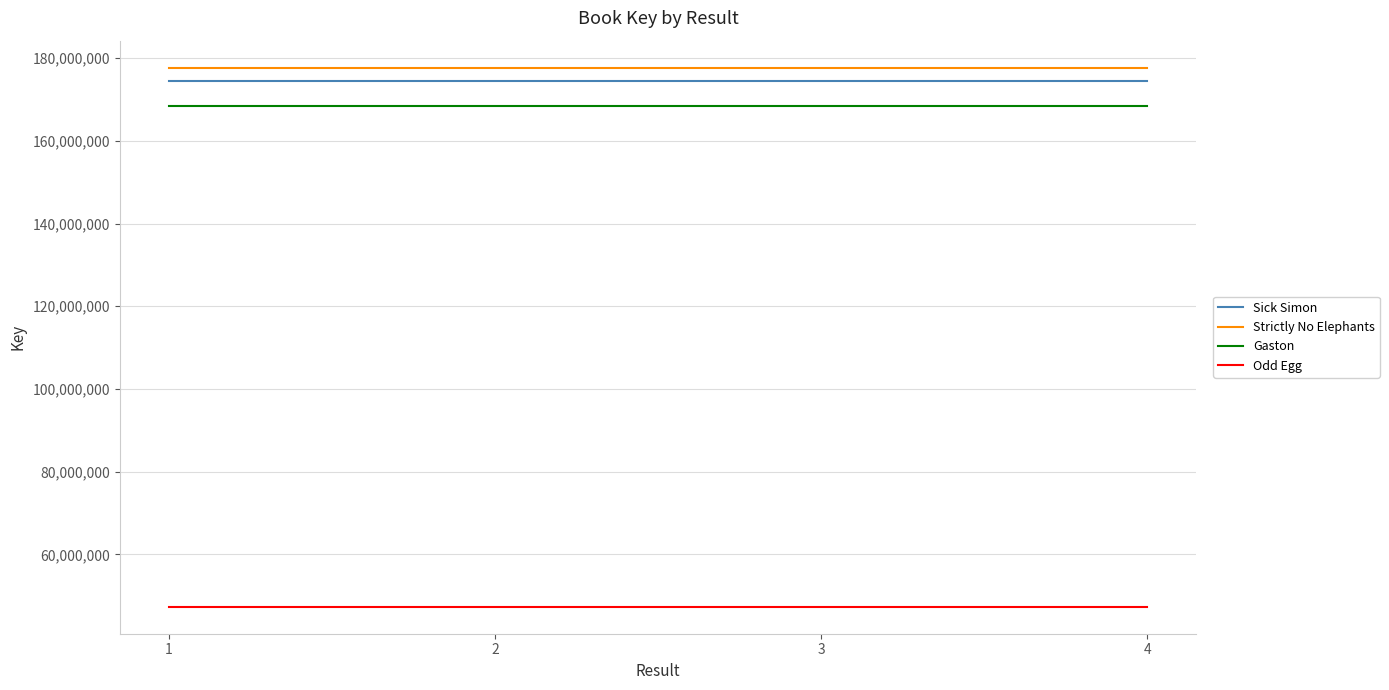

How many lines are shown in the chart?

4